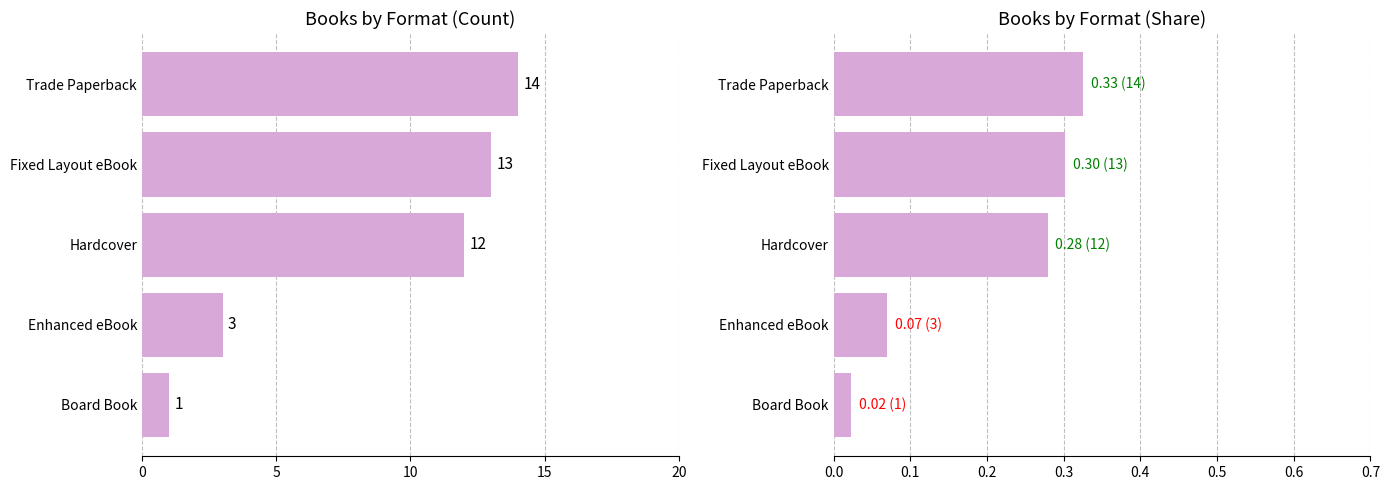

Which series has the largest range (max minus min)?

Count